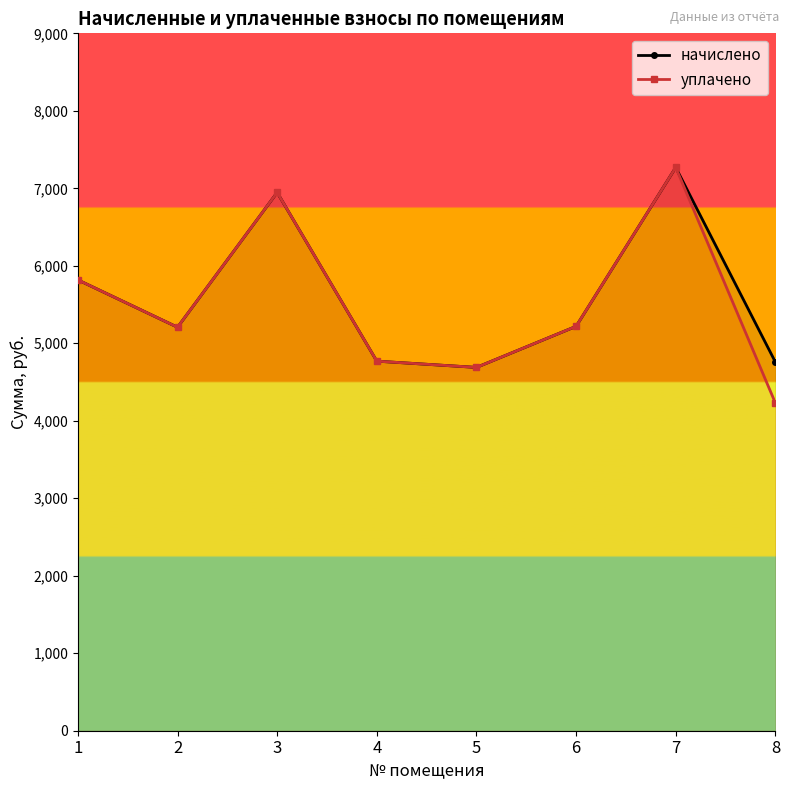

Which category has the lowest value in the начислено series?

5